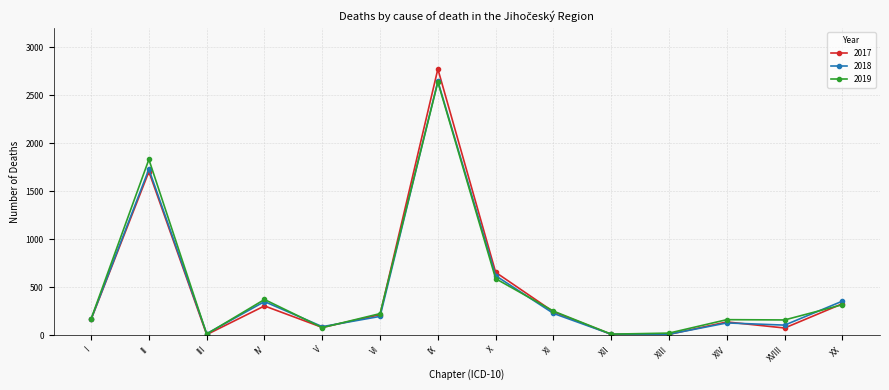

What is the total value across all series at XIV?

434